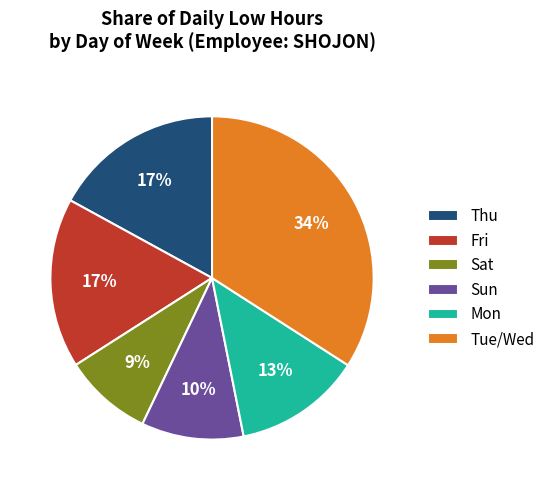

What is the largest slice in the pie chart?

Tue/Wed